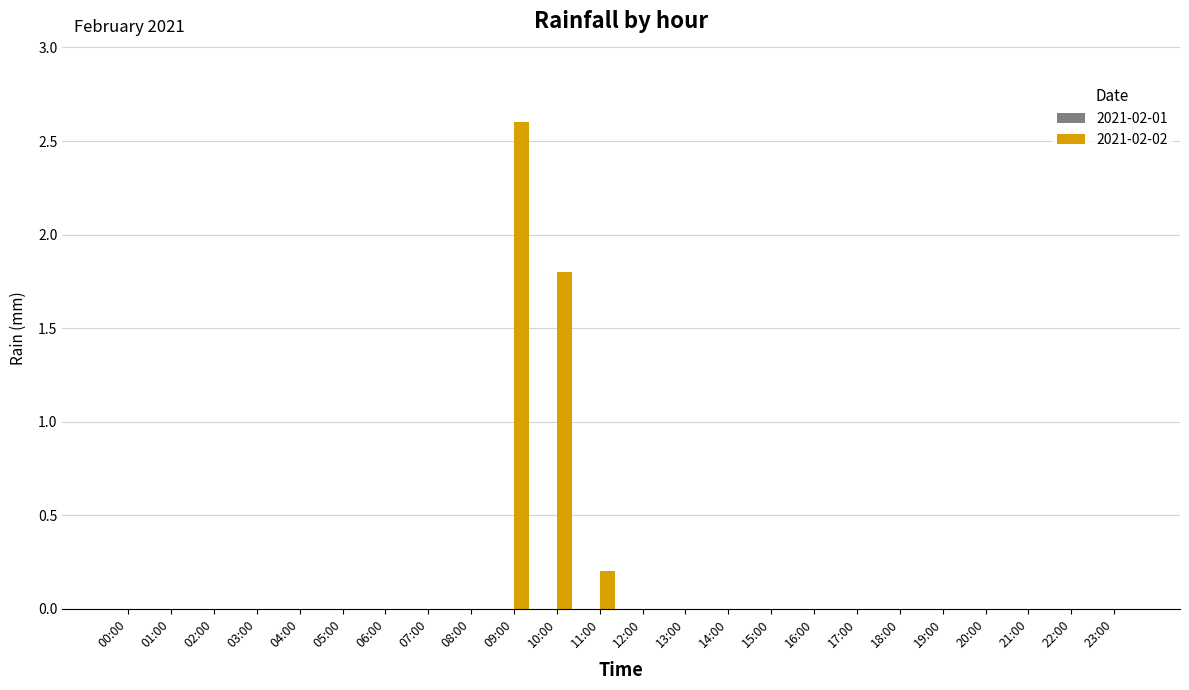

Which has a higher value, 09:00 or 14:00?

09:00